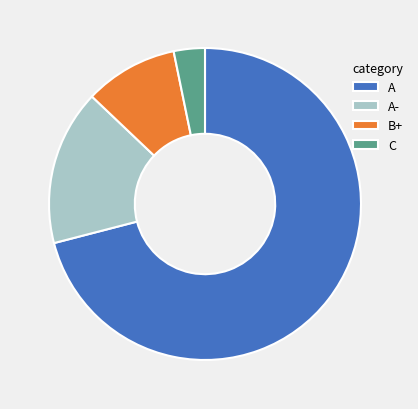

Is the sum of A and A- greater than half?

Yes